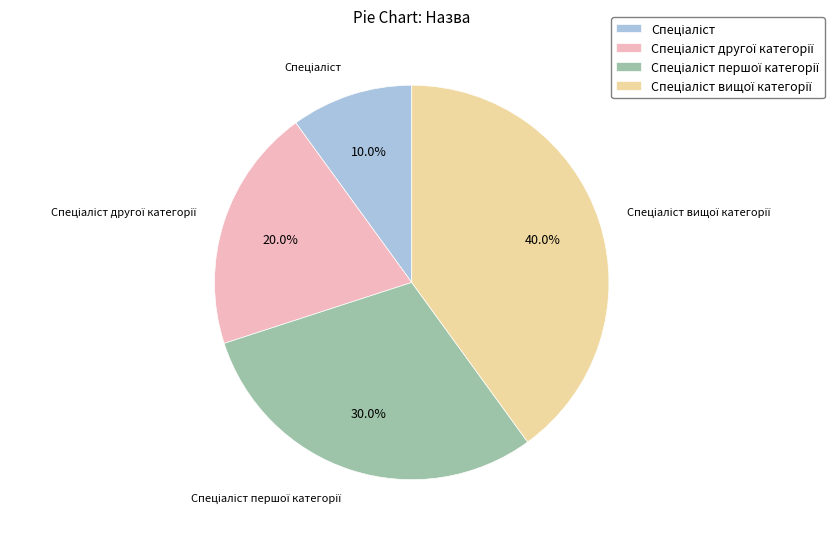

Is there any slice that represents more than half of the pie?

No